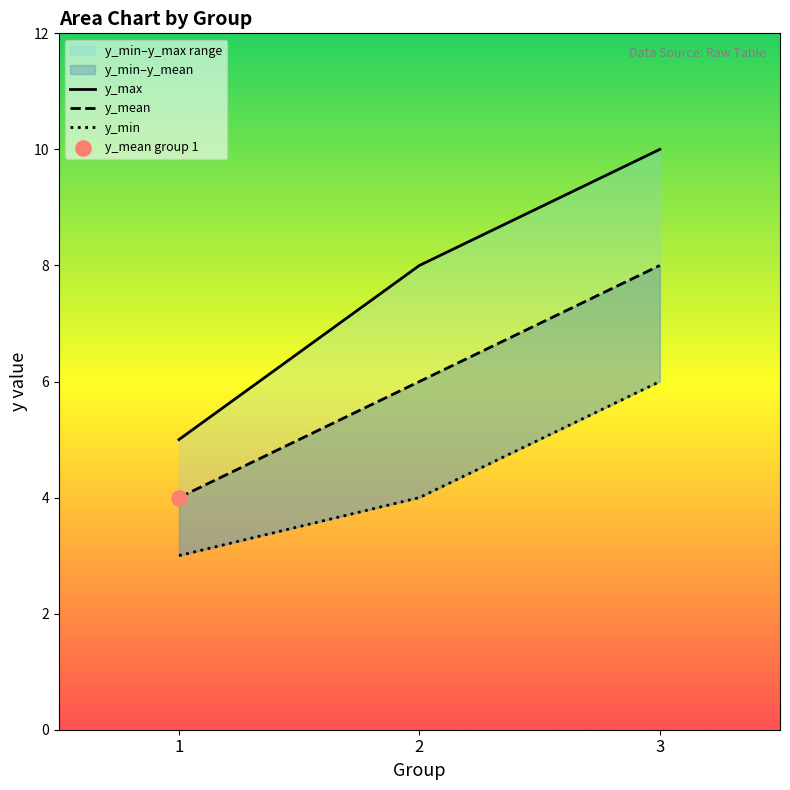

Which series has the largest total across all categories?

y_max